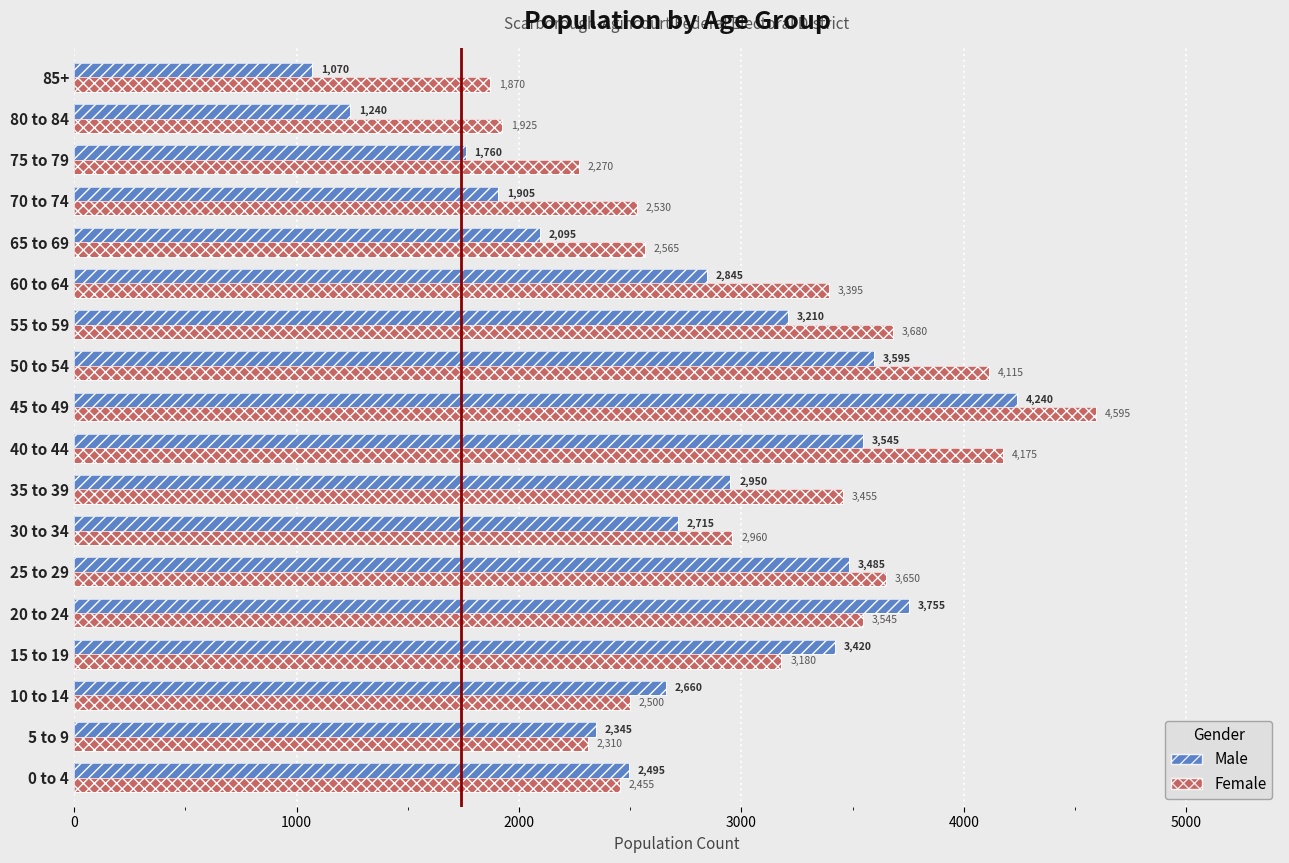

How many data points in Female are above 3180?

8